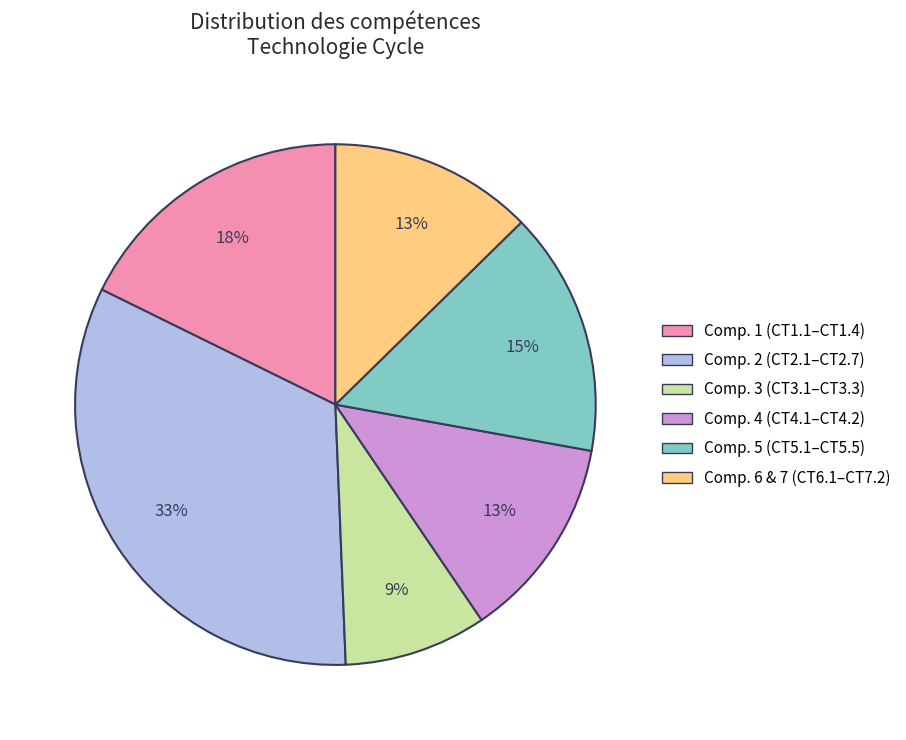

Between Comp. 1 (CT1.1–CT1.4) and Comp. 6 & 7 (CT6.1–CT7.2), which is larger?

Comp. 1 (CT1.1–CT1.4)